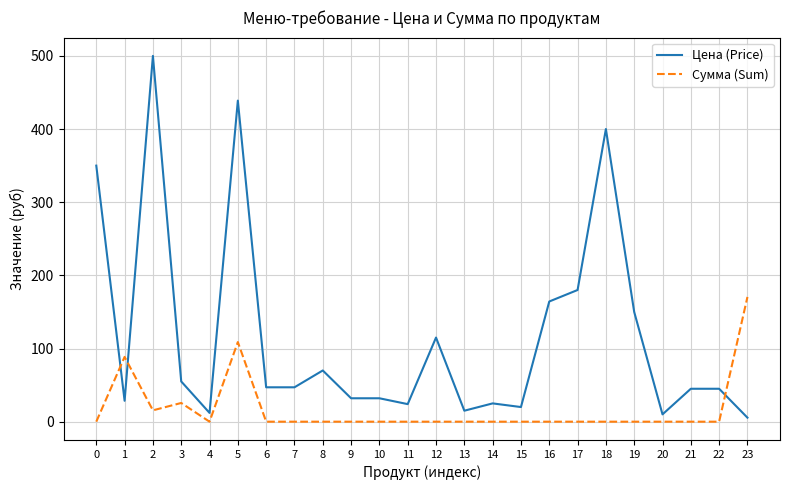

At how many categories does at least one series exceed 355?

3